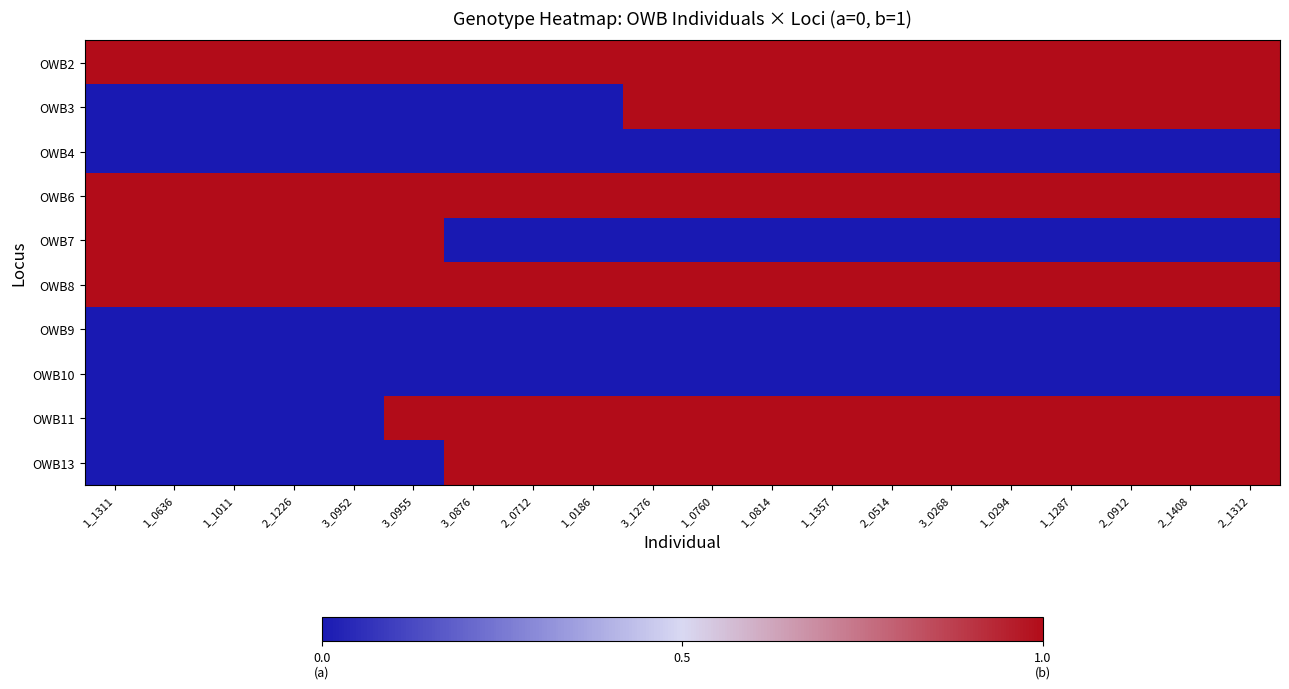

Reading left to right, extract all data points from this chart.

OWB2: 1_1311=1	1_0636=1	1_1011=1	2_1226=1	3_0952=1	3_0955=1	3_0876=1	2_0712=1	1_0186=1	3_1276=1	1_0760=1	1_0814=1	1_1357=1	2_0514=1	3_0268=1	1_0294=1	1_1287=1	2_0912=1	2_1408=1	2_1312=1
OWB3: 1_1311=0	1_0636=0	1_1011=0	2_1226=0	3_0952=0	3_0955=0	3_0876=0	2_0712=0	1_0186=0	3_1276=1	1_0760=1	1_0814=1	1_1357=1	2_0514=1	3_0268=1	1_0294=1	1_1287=1	2_0912=1	2_1408=1	2_1312=1
OWB4: 1_1311=0	1_0636=0	1_1011=0	2_1226=0	3_0952=0	3_0955=0	3_0876=0	2_0712=0	1_0186=0	3_1276=0	1_0760=0	1_0814=0	1_1357=0	2_0514=0	3_0268=0	1_0294=0	1_1287=0	2_0912=0	2_1408=0	2_1312=0
OWB6: 1_1311=1	1_0636=1	1_1011=1	2_1226=1	3_0952=1	3_0955=1	3_0876=1	2_0712=1	1_0186=1	3_1276=1	1_0760=1	1_0814=1	1_1357=1	2_0514=1	3_0268=1	1_0294=1	1_1287=1	2_0912=1	2_1408=1	2_1312=1
OWB7: 1_1311=1	1_0636=1	1_1011=1	2_1226=1	3_0952=1	3_0955=1	3_0876=0	2_0712=0	1_0186=0	3_1276=0	1_0760=0	1_0814=0	1_1357=0	2_0514=0	3_0268=0	1_0294=0	1_1287=0	2_0912=0	2_1408=0	2_1312=0
OWB8: 1_1311=1	1_0636=1	1_1011=1	2_1226=1	3_0952=1	3_0955=1	3_0876=1	2_0712=1	1_0186=1	3_1276=1	1_0760=1	1_0814=1	1_1357=1	2_0514=1	3_0268=1	1_0294=1	1_1287=1	2_0912=1	2_1408=1	2_1312=1
OWB9: 1_1311=0	1_0636=0	1_1011=0	2_1226=0	3_0952=0	3_0955=0	3_0876=0	2_0712=0	1_0186=0	3_1276=0	1_0760=0	1_0814=0	1_1357=0	2_0514=0	3_0268=0	1_0294=0	1_1287=0	2_0912=0	2_1408=0	2_1312=0
OWB10: 1_1311=0	1_0636=0	1_1011=0	2_1226=0	3_0952=0	3_0955=0	3_0876=0	2_0712=0	1_0186=0	3_1276=0	1_0760=0	1_0814=0	1_1357=0	2_0514=0	3_0268=0	1_0294=0	1_1287=0	2_0912=0	2_1408=0	2_1312=0
OWB11: 1_1311=0	1_0636=0	1_1011=0	2_1226=0	3_0952=0	3_0955=1	3_0876=1	2_0712=1	1_0186=1	3_1276=1	1_0760=1	1_0814=1	1_1357=1	2_0514=1	3_0268=1	1_0294=1	1_1287=1	2_0912=1	2_1408=1	2_1312=1
OWB13: 1_1311=0	1_0636=0	1_1011=0	2_1226=0	3_0952=0	3_0955=0	3_0876=1	2_0712=1	1_0186=1	3_1276=1	1_0760=1	1_0814=1	1_1357=1	2_0514=1	3_0268=1	1_0294=1	1_1287=1	2_0912=1	2_1408=1	2_1312=1